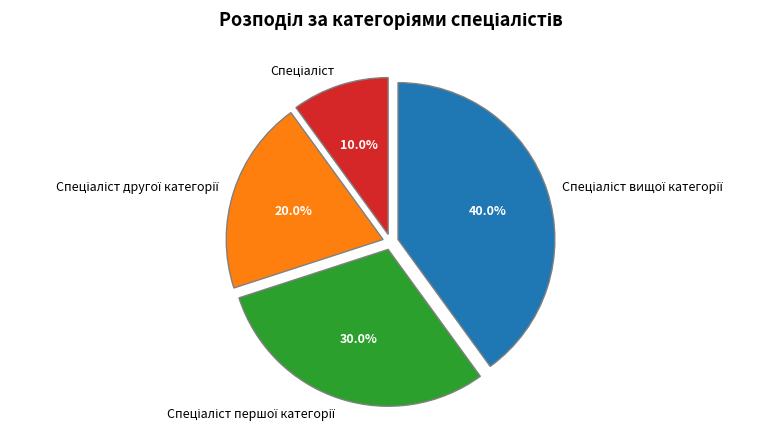

Is there any slice that represents more than half of the pie?

No